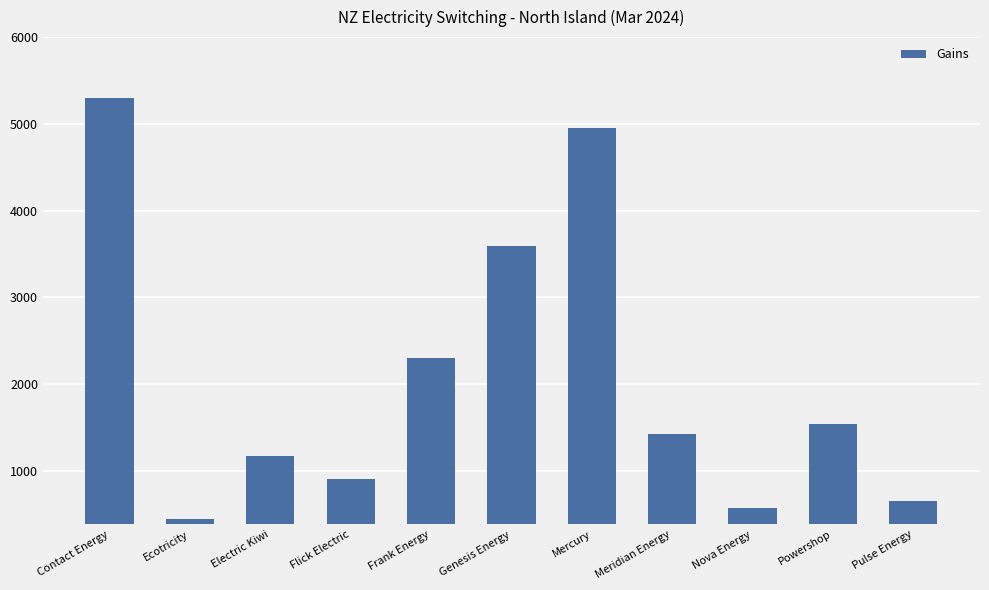

Which has a higher value, Pulse Energy or Genesis Energy?

Genesis Energy